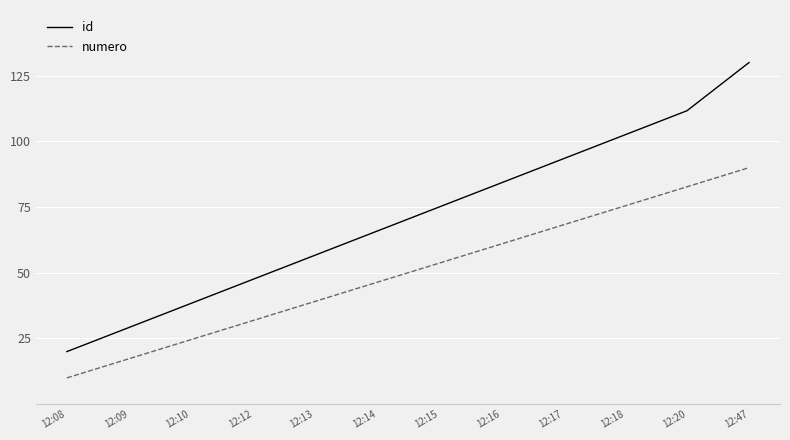

True or false: id has a value of 75.0 at 12:15.

True